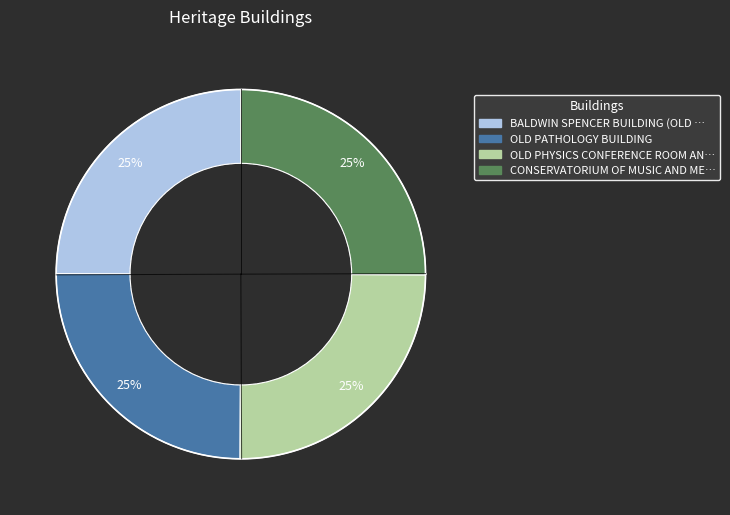

Is it true that OLD PATHOLOGY BUILDING is 25% of the pie?

True